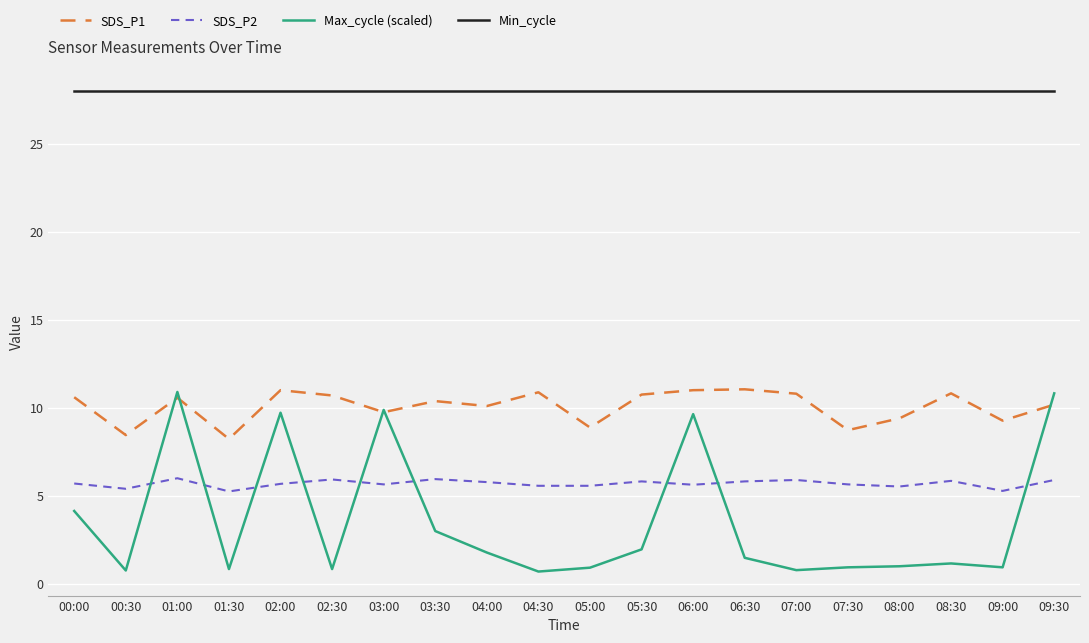

True or false: SDS_P1 and SDS_P2 cross at least once.

False